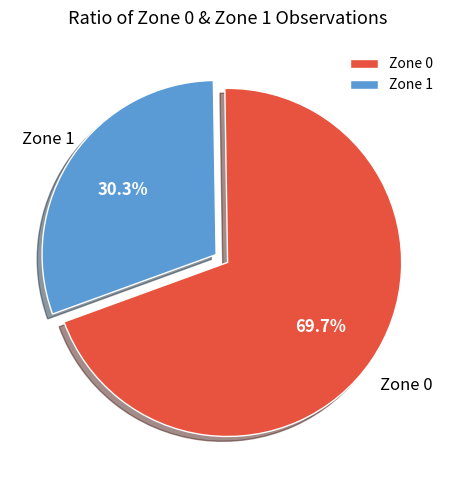

How many segments does this pie chart have?

2